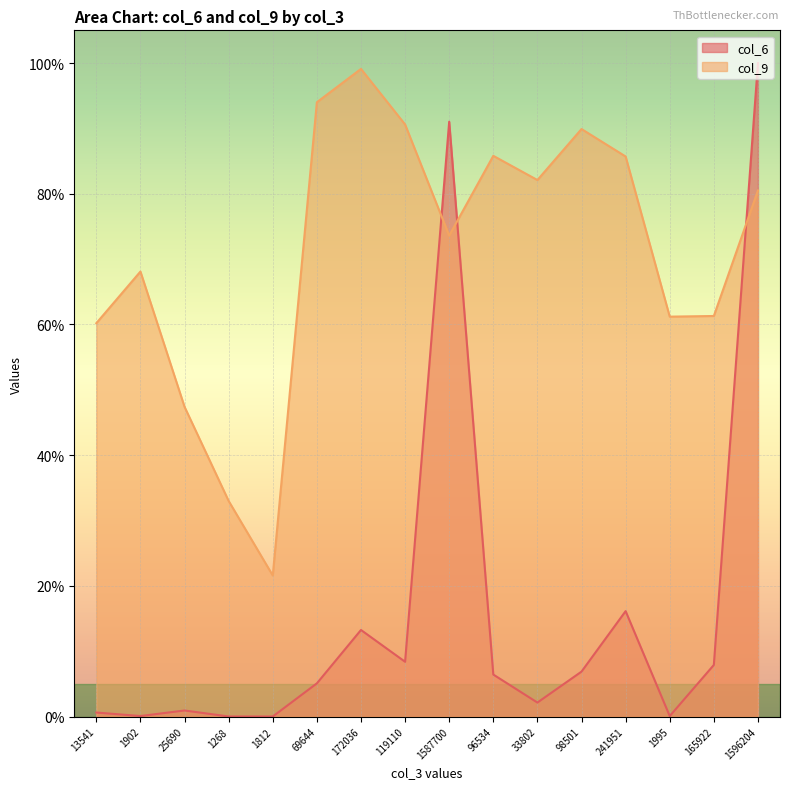

How many intersections are there between col_9 and col_6?

3